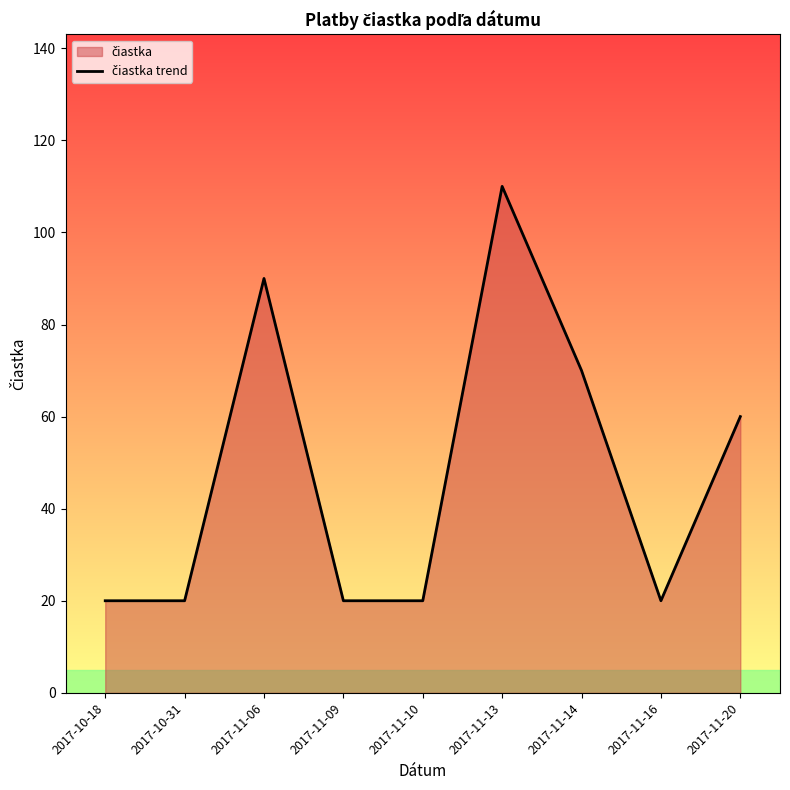

At which category does the chart reach its peak across all series?

2017-11-13